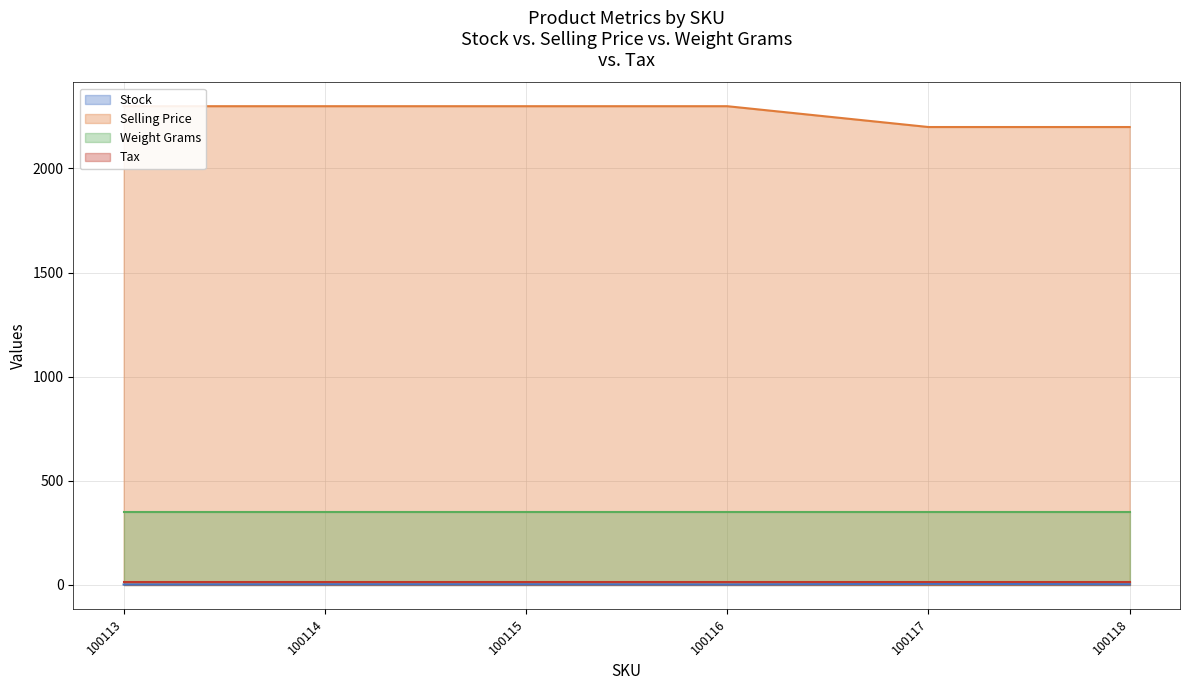

Which series has the largest range (max minus min)?

Selling Price